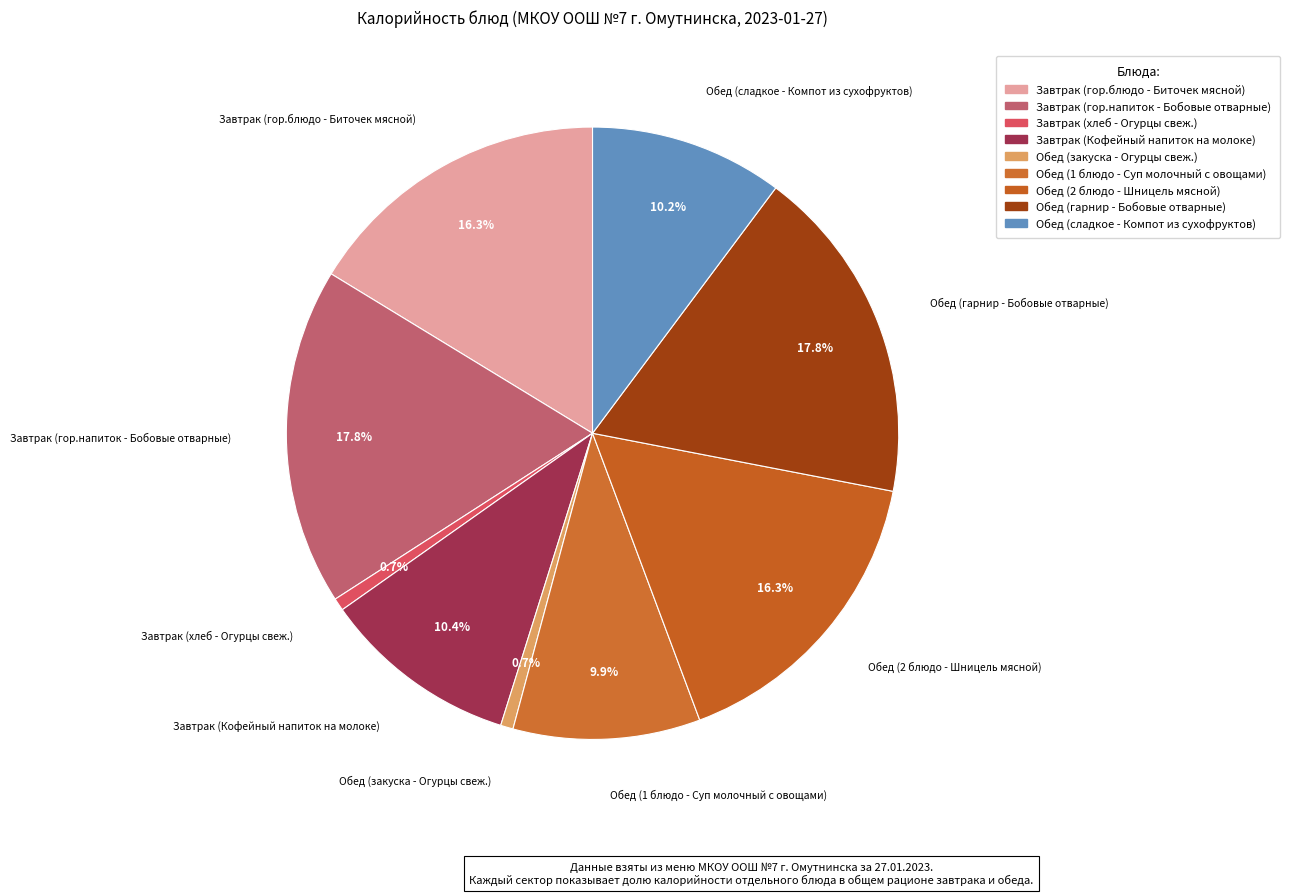

What is the change in value from Завтрак (хлеб - Огурцы свеж.) to Обед (1 блюдо - Суп молочный с овощами)?

+111.0